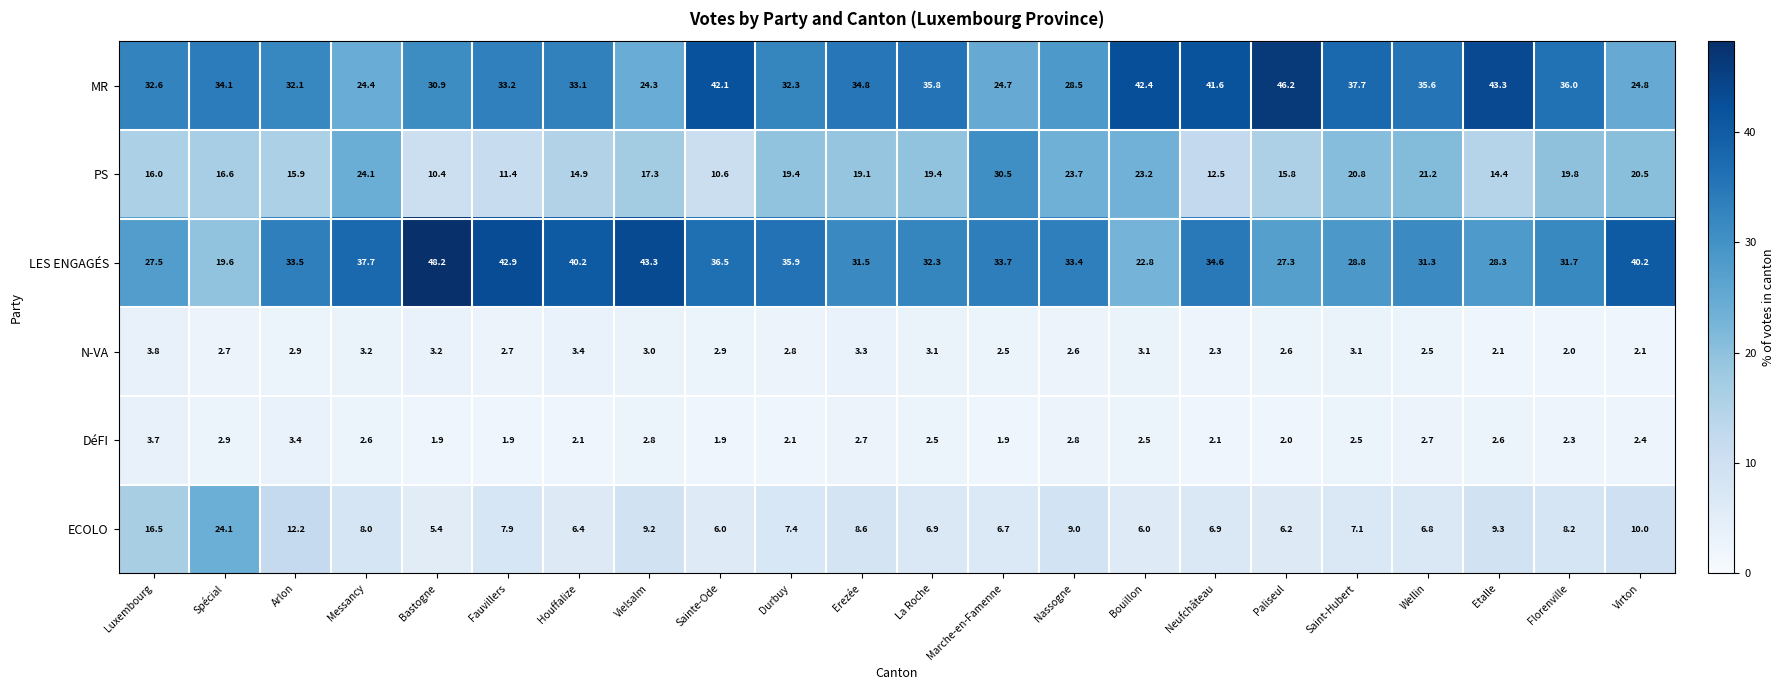

Which series has the largest total across all categories?

MR